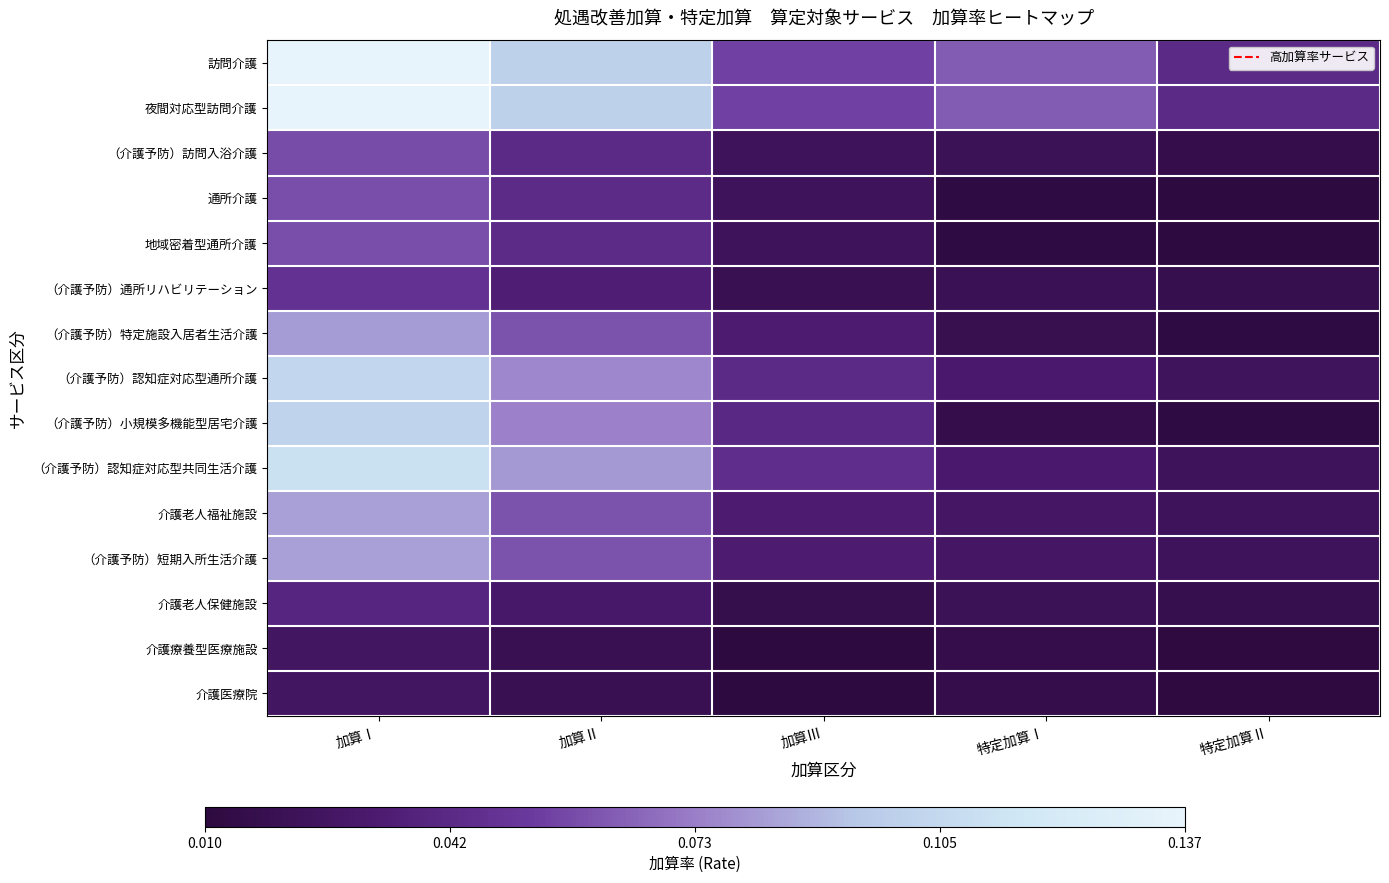

Between 加算Ⅲ and 特定加算Ⅱ, which is larger?

加算Ⅲ